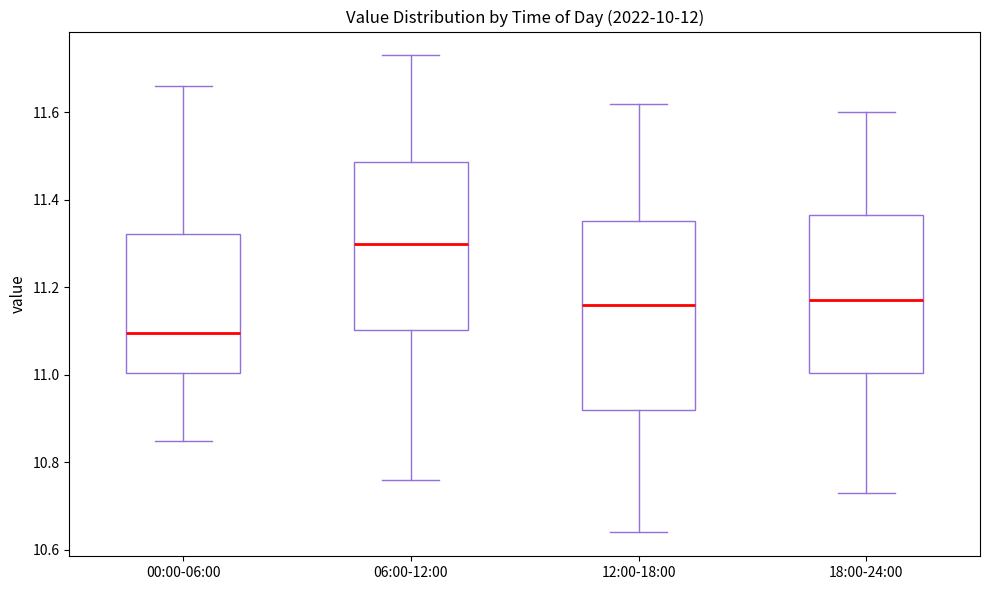

Comparing the boxes themselves (not the whiskers), which one is the tallest?

12:00-18:00